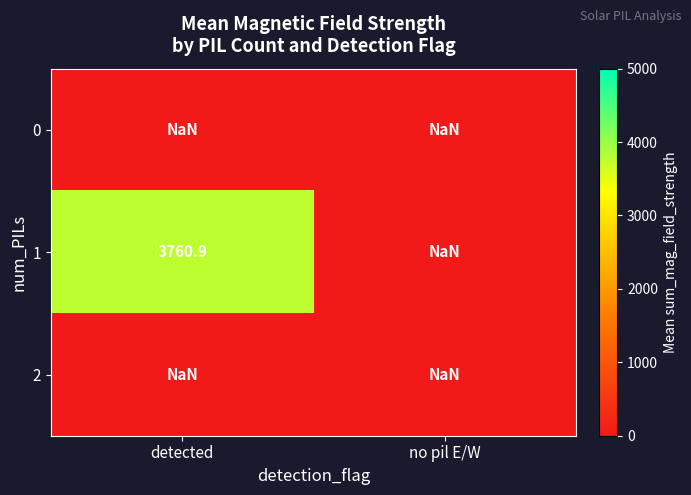

The 2 series shows nan at no pil E/W. True or false?

True